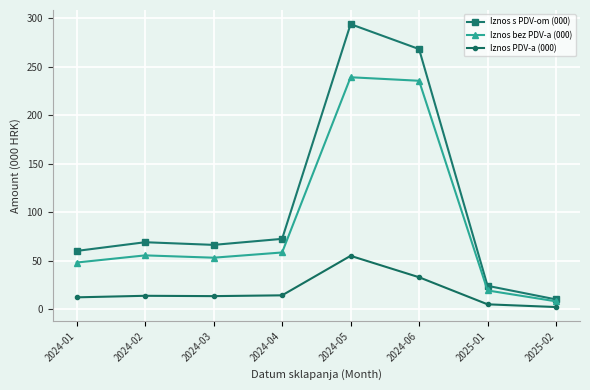

What is the difference between the highest and lowest values at 2024-02?

55.3